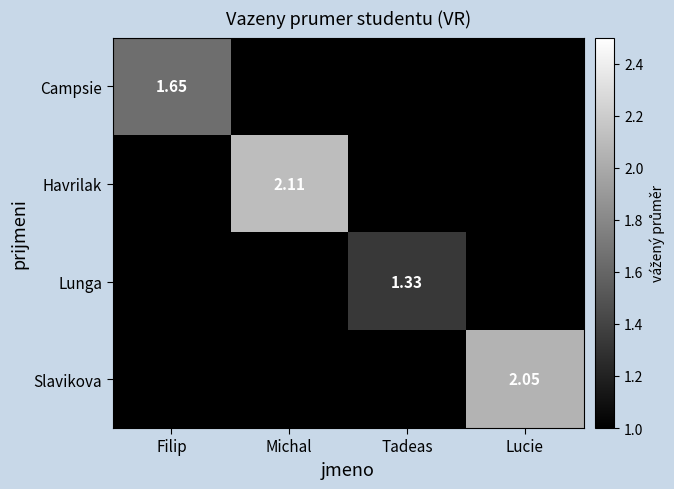

Between Tadeas and Filip, which is larger?

Filip